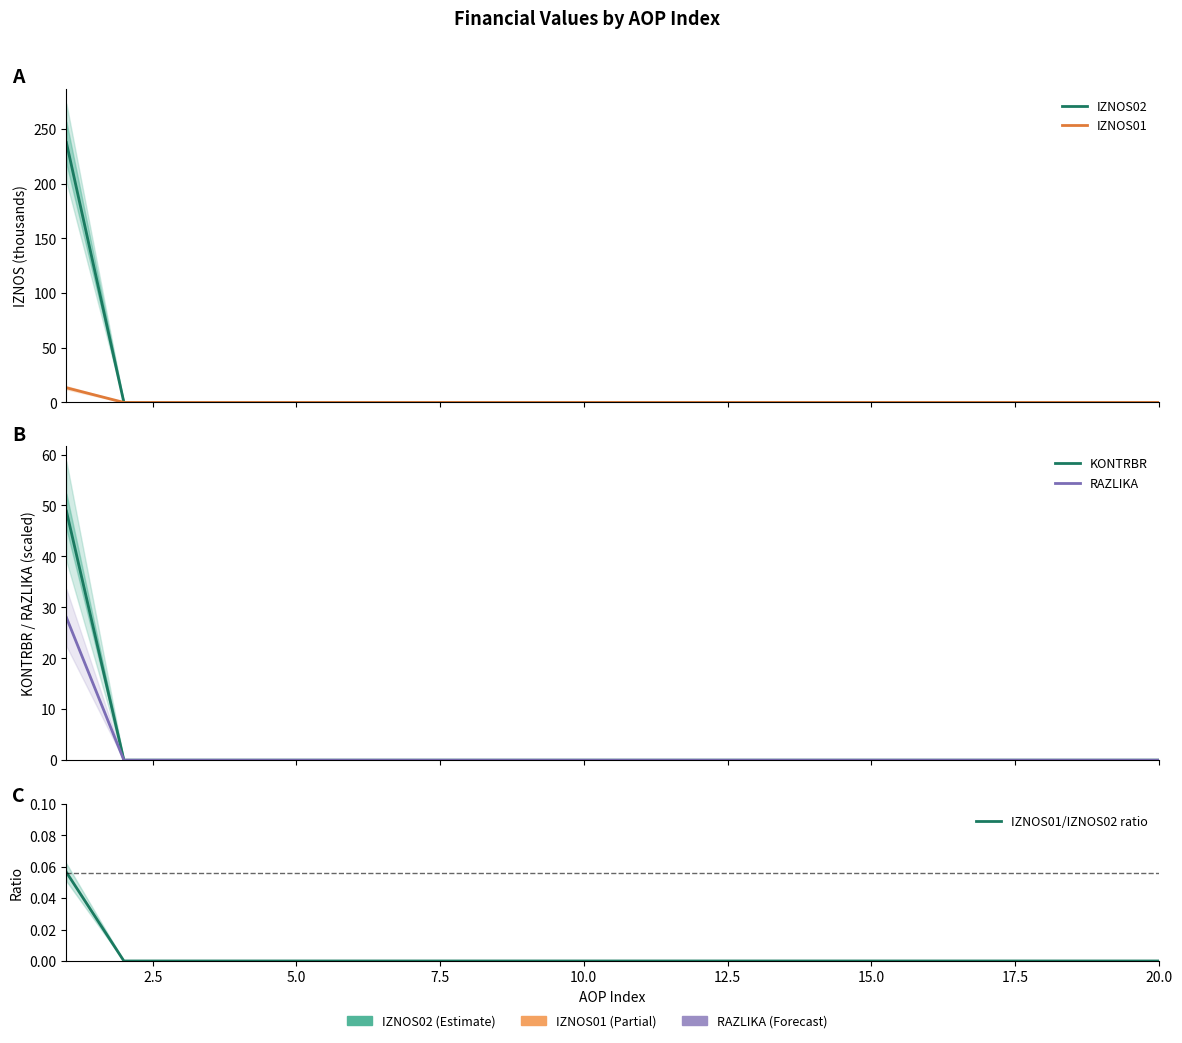

Which series has the largest total across all categories?

IZNOS02